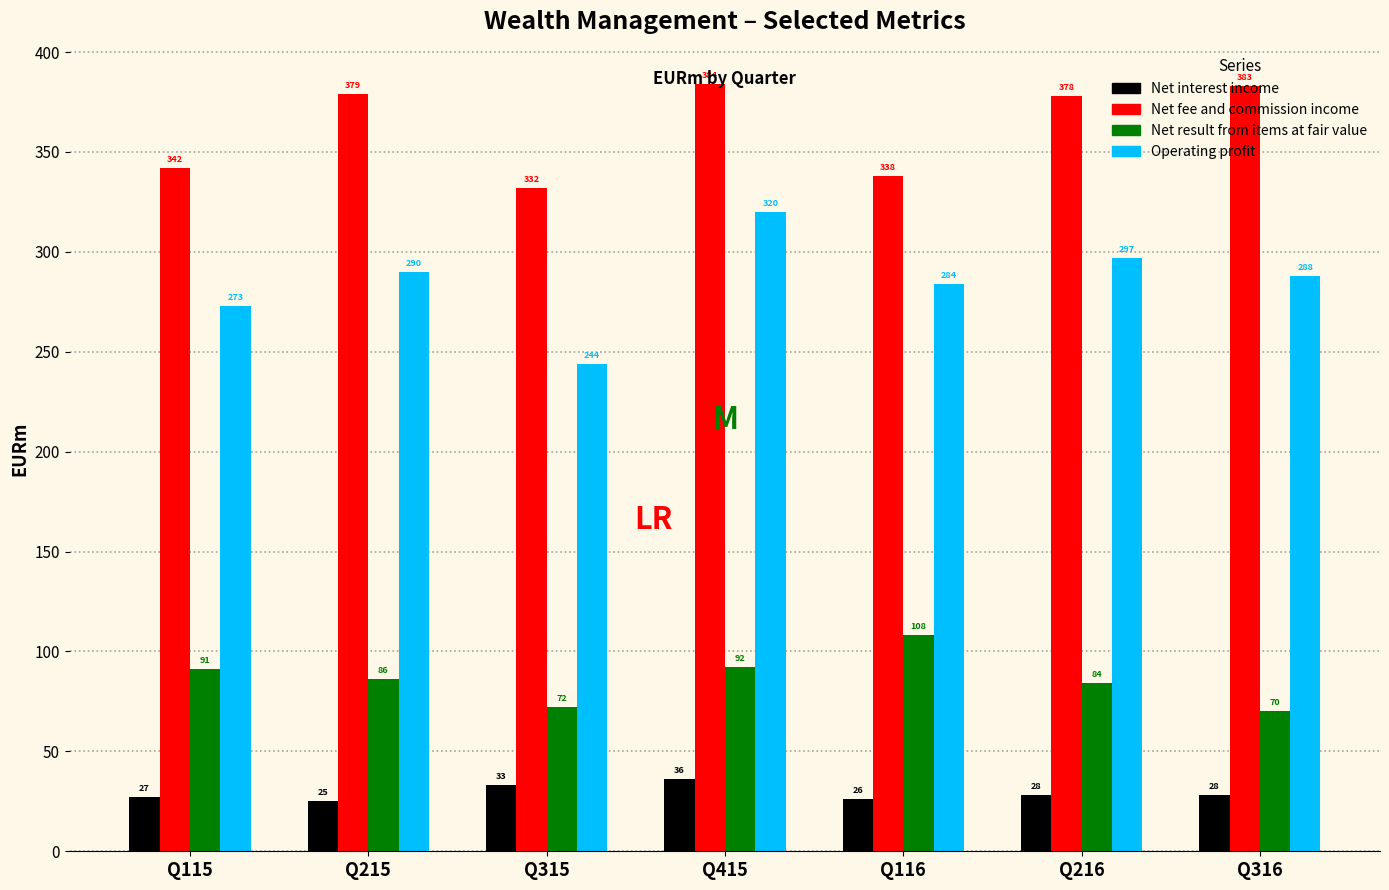

Where does the Operating profit series first go above 288?

Q215